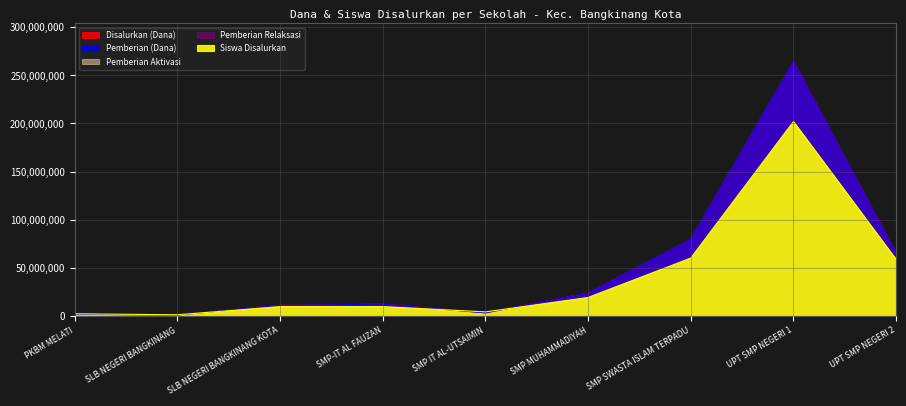

At which category is the sum across all series the highest?

UPT SMP NEGERI 1